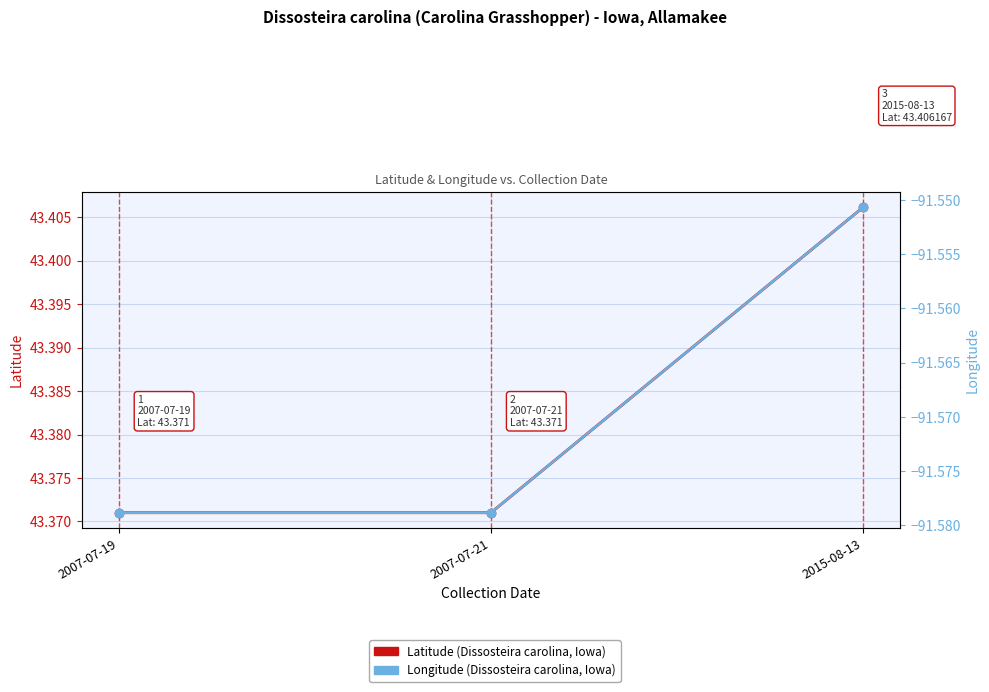

What is the average value of the Longitude series?

-91.6